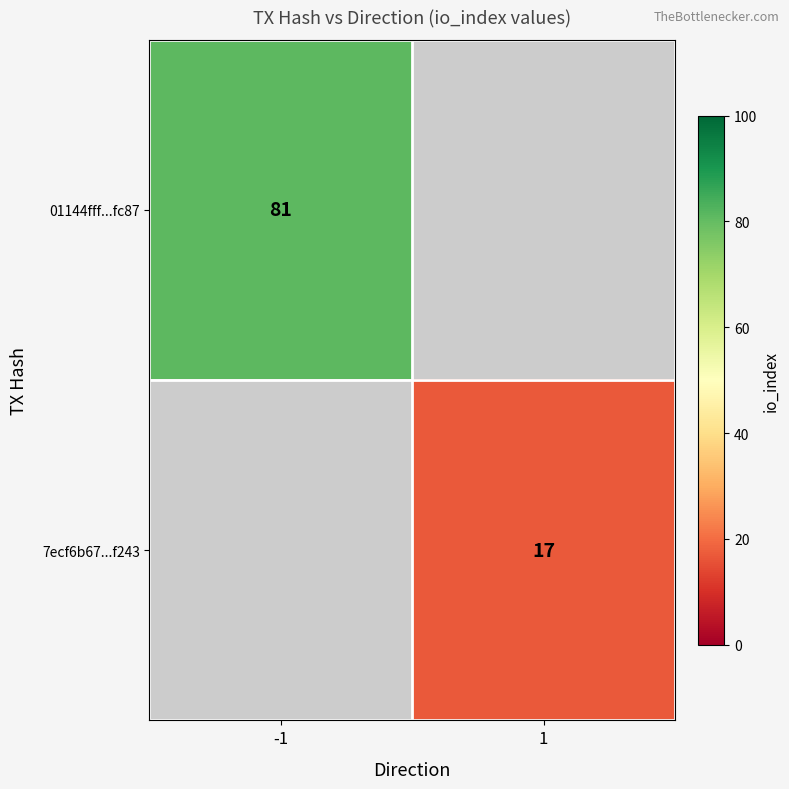

How many data points does each series have?

2